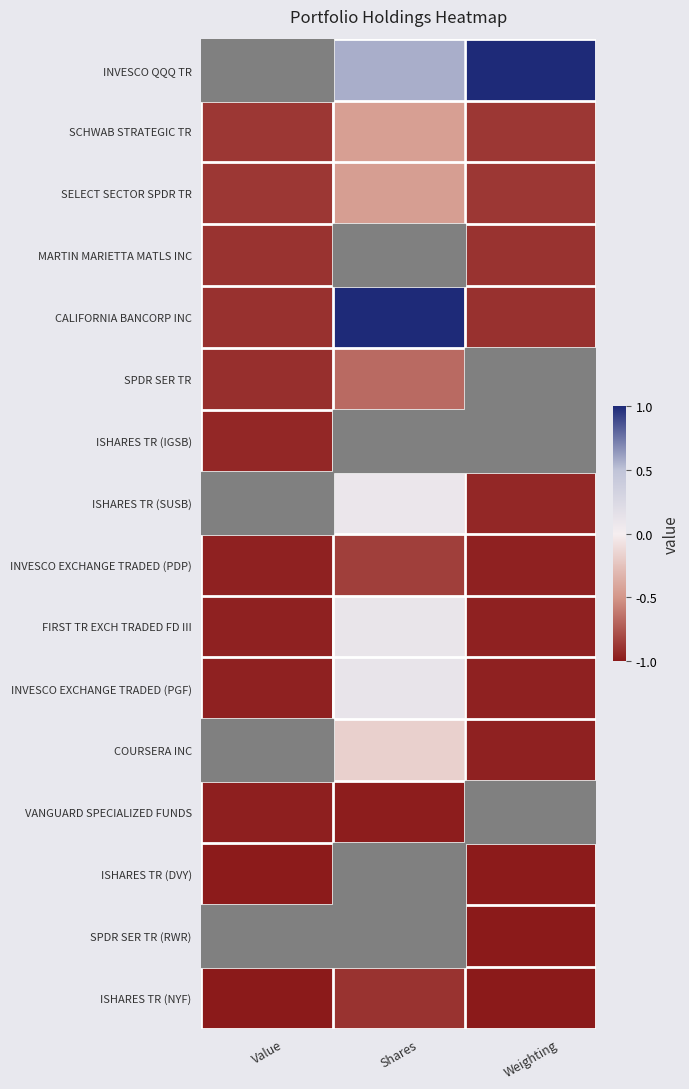

Reading left to right, extract all data points from this chart.

INVESCO QQQ TR: Value=1.0	Shares=0.6	Weighting=1.0
SCHWAB STRATEGIC TR: Value=-0.9	Shares=-0.5	Weighting=-0.9
SELECT SECTOR SPDR TR: Value=-0.9	Shares=-0.5	Weighting=-0.9
MARTIN MARIETTA MATLS INC: Value=-0.9	Shares=-1.0	Weighting=-0.9
CALIFORNIA BANCORP INC: Value=-0.9	Shares=1.0	Weighting=-0.9
SPDR SER TR: Value=-0.9	Shares=-0.7	Weighting=-0.9
ISHARES TR (IGSB): Value=-0.9	Shares=-0.5	Weighting=-0.9
ISHARES TR (SUSB): Value=-0.9	Shares=0.1	Weighting=-0.9
INVESCO EXCHANGE TRADED (PDP): Value=-1.0	Shares=-0.8	Weighting=-1.0
FIRST TR EXCH TRADED FD III: Value=-1.0	Shares=0.1	Weighting=-1.0
INVESCO EXCHANGE TRADED (PGF): Value=-1.0	Shares=0.1	Weighting=-1.0
COURSERA INC: Value=-1.0	Shares=-0.2	Weighting=-1.0
VANGUARD SPECIALIZED FUNDS: Value=-1.0	Shares=-1.0	Weighting=-1.0
ISHARES TR (DVY): Value=-1.0	Shares=-1.0	Weighting=-1.0
SPDR SER TR (RWR): Value=-1.0	Shares=-1.0	Weighting=-1.0
ISHARES TR (NYF): Value=-1.0	Shares=-0.9	Weighting=-1.0